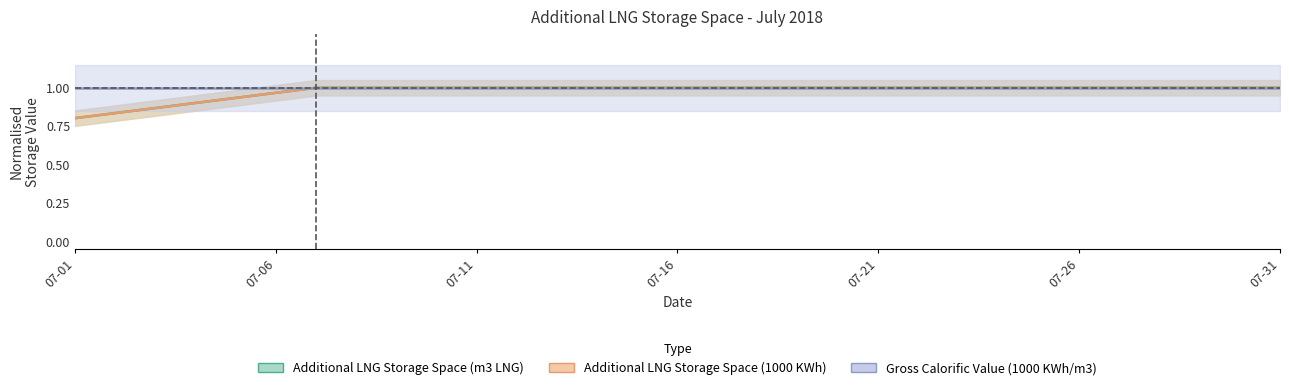

What is the sum of the Additional LNG Storage Space (1000 KWh) values at 2018-07-31 and 2018-07-08?

2.0